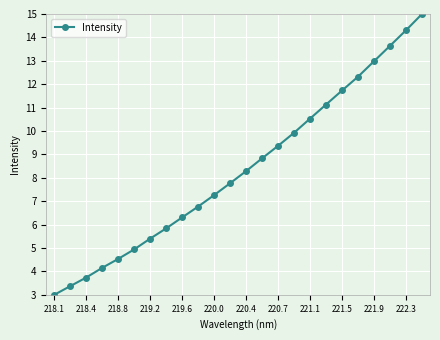

What is the maximum value shown in the chart?

15.0